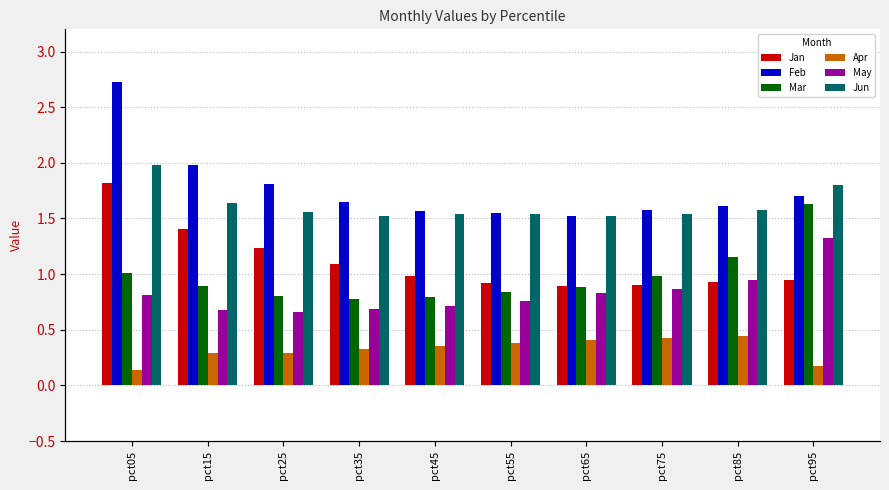

Does the chart contain stacked bars?

No